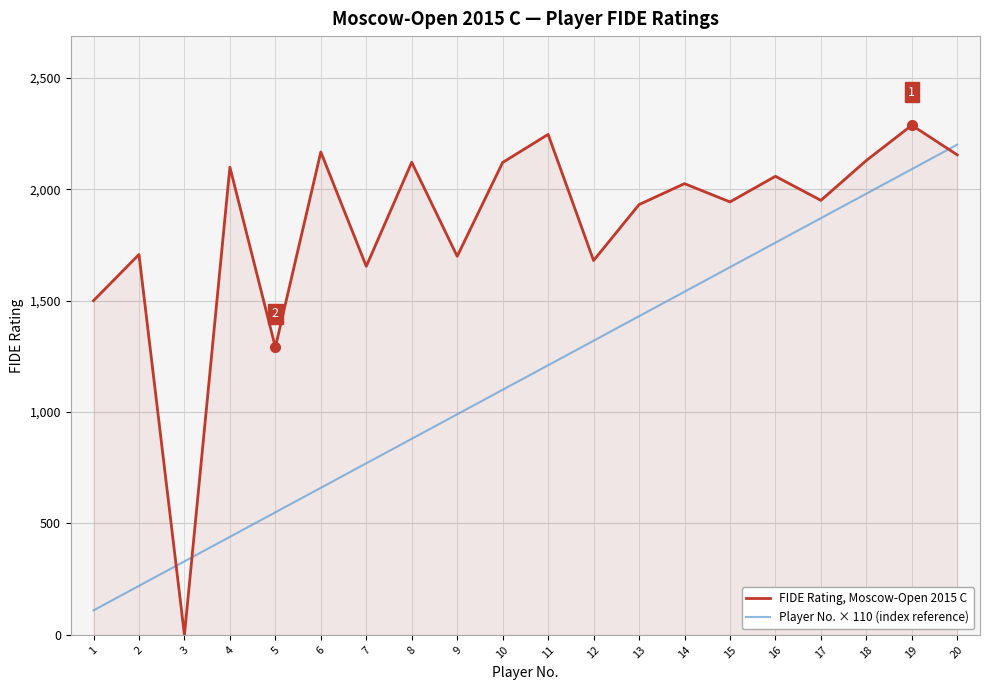

How many positive values does the FIDE Rating, Moscow-Open 2015 C series have?

19